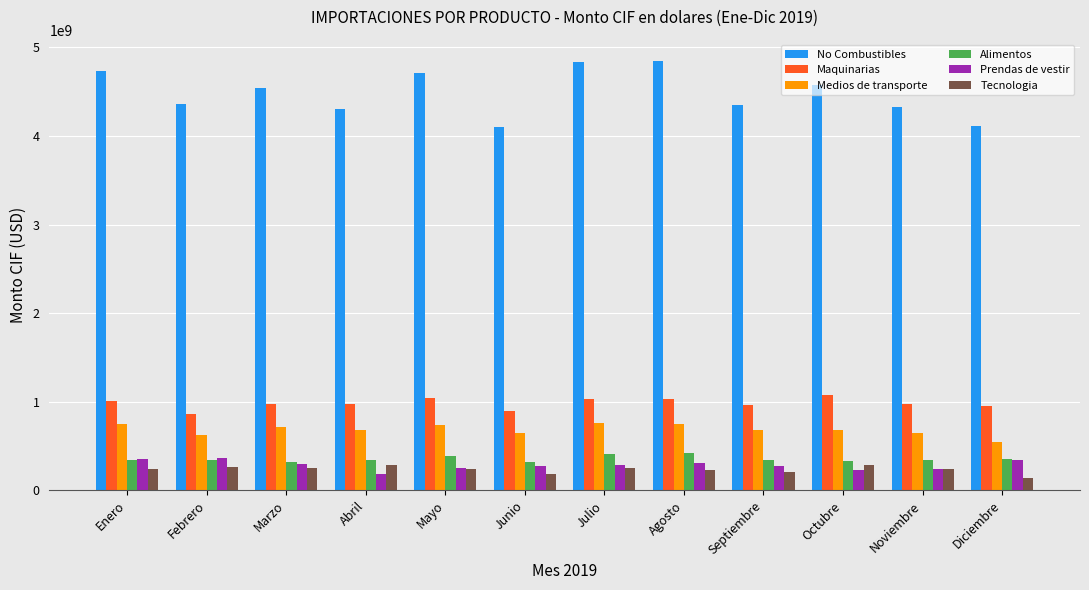

Which series has the largest total across all categories?

No Combustibles